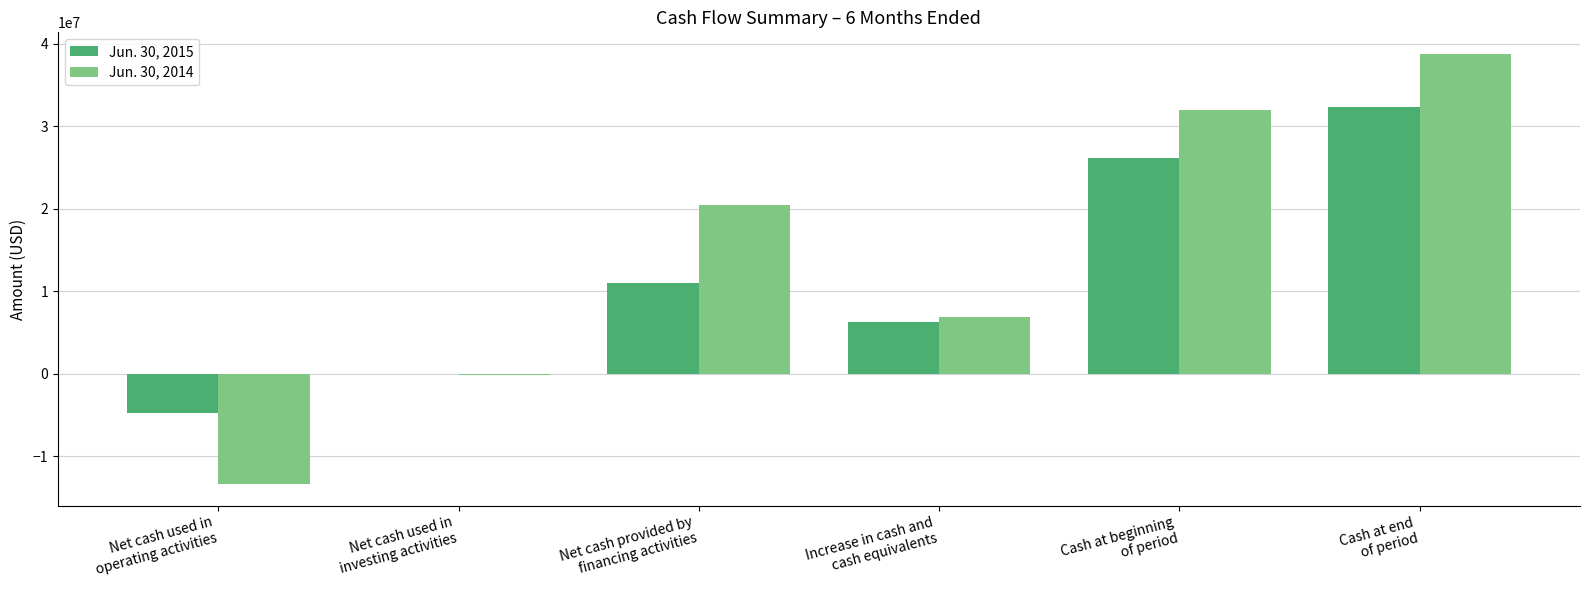

Which series has the widest spread of values?

Jun. 30, 2014